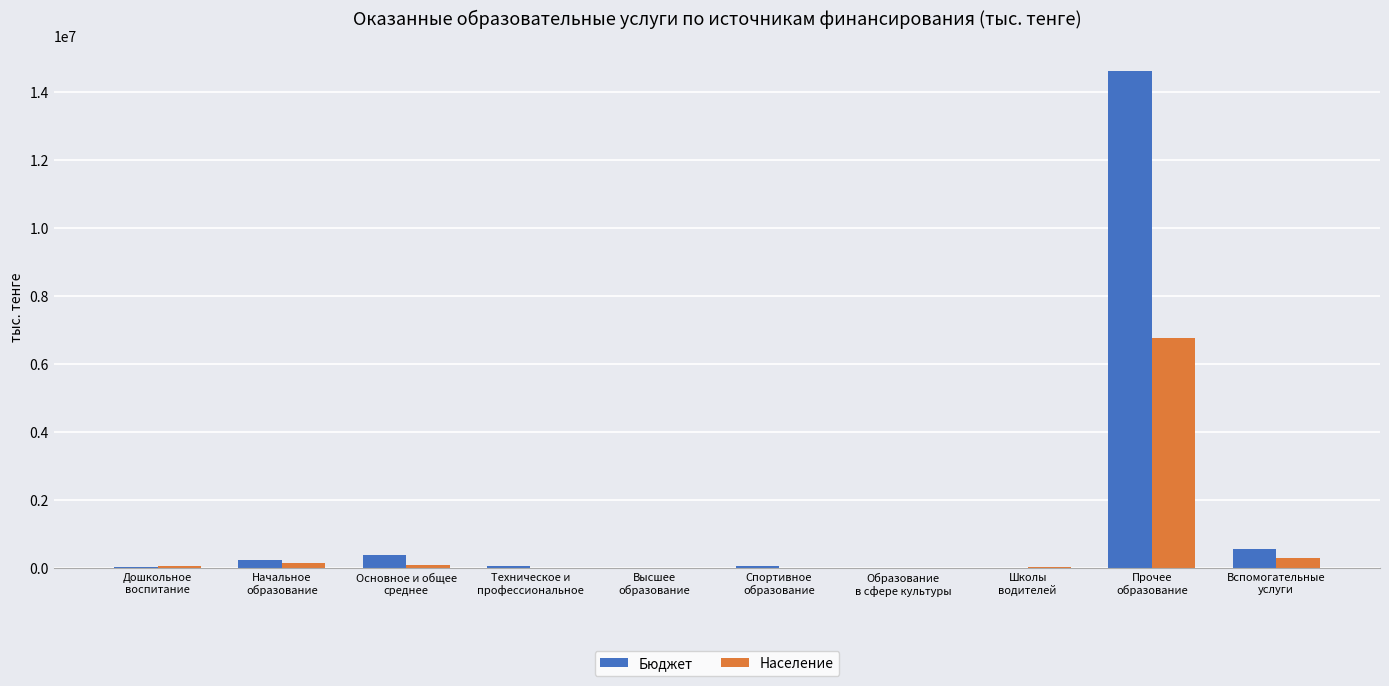

True or false: Население has a value of 142508 at Начальное
образование.

True